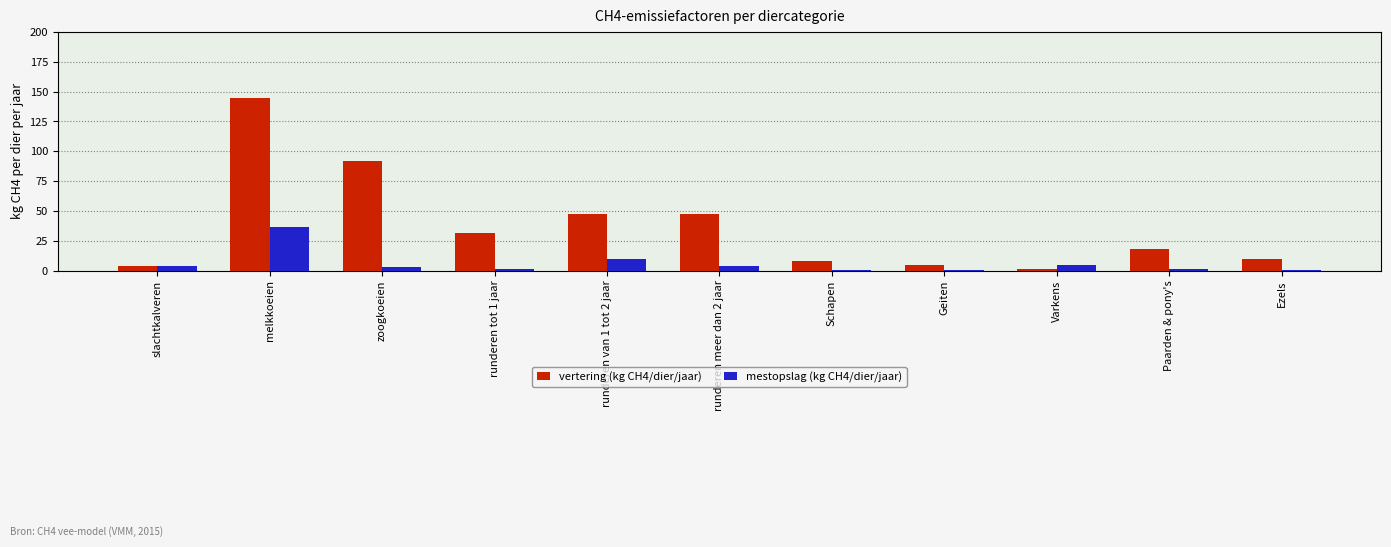

Is it true that vertering (kg CH4/dier/jaar) equals 18.0 at Paarden & pony's?

True